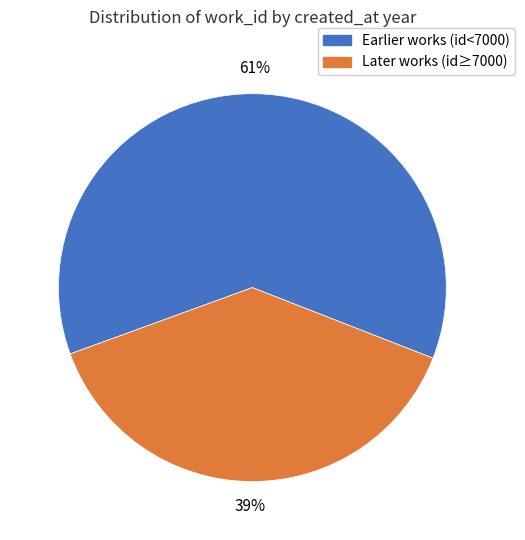

Count the number of slices in the pie.

2